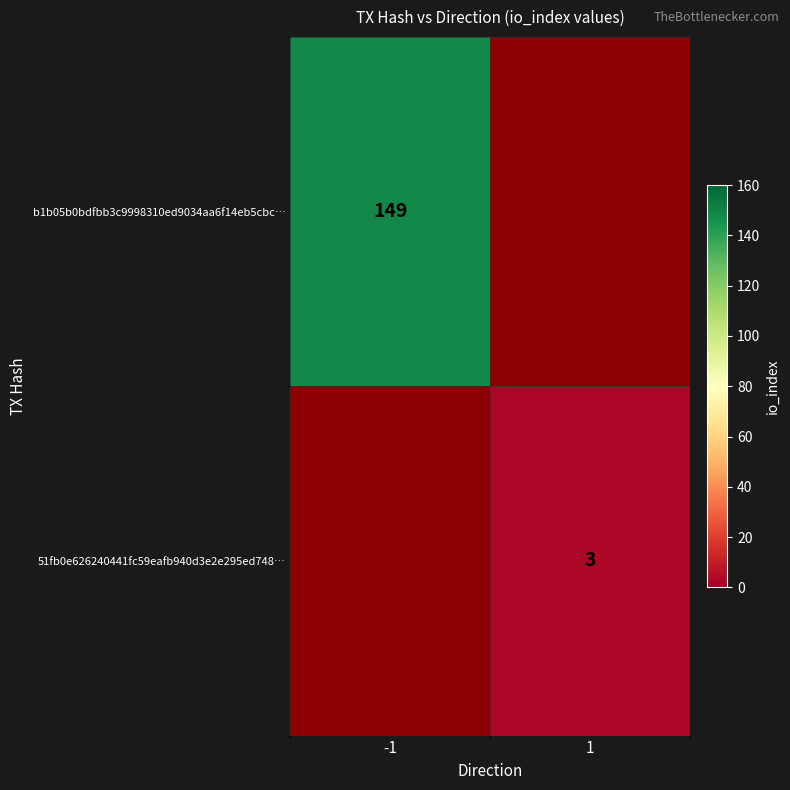

What is the maximum value shown in the chart?

149.0